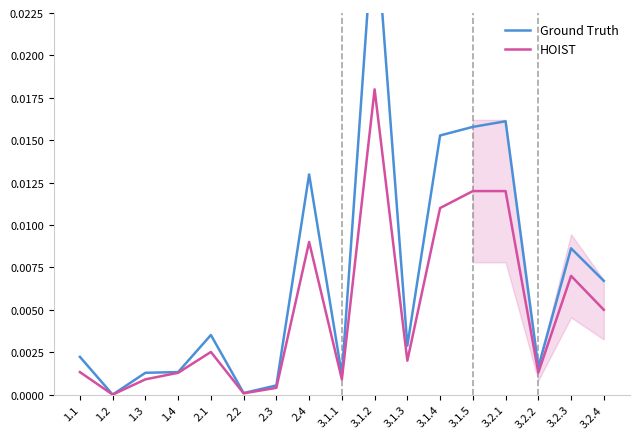

What are all the series names shown in the legend?

Ground Truth, HOIST